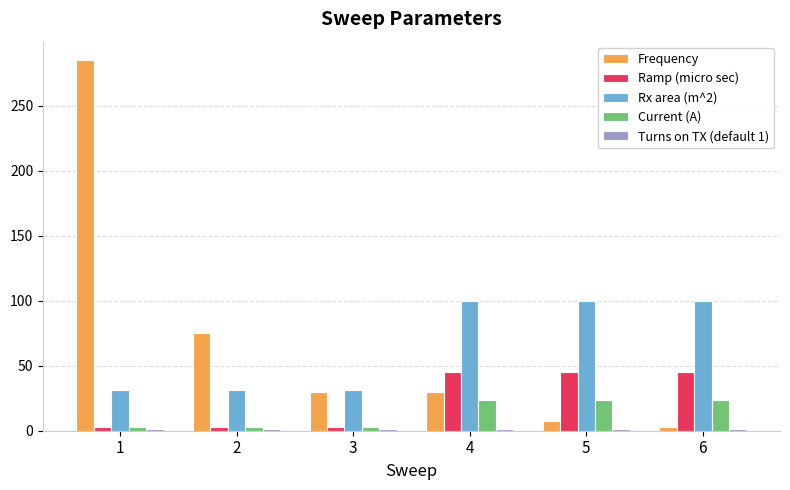

The Rx area (m^2) series shows 23.7 at 6. True or false?

False